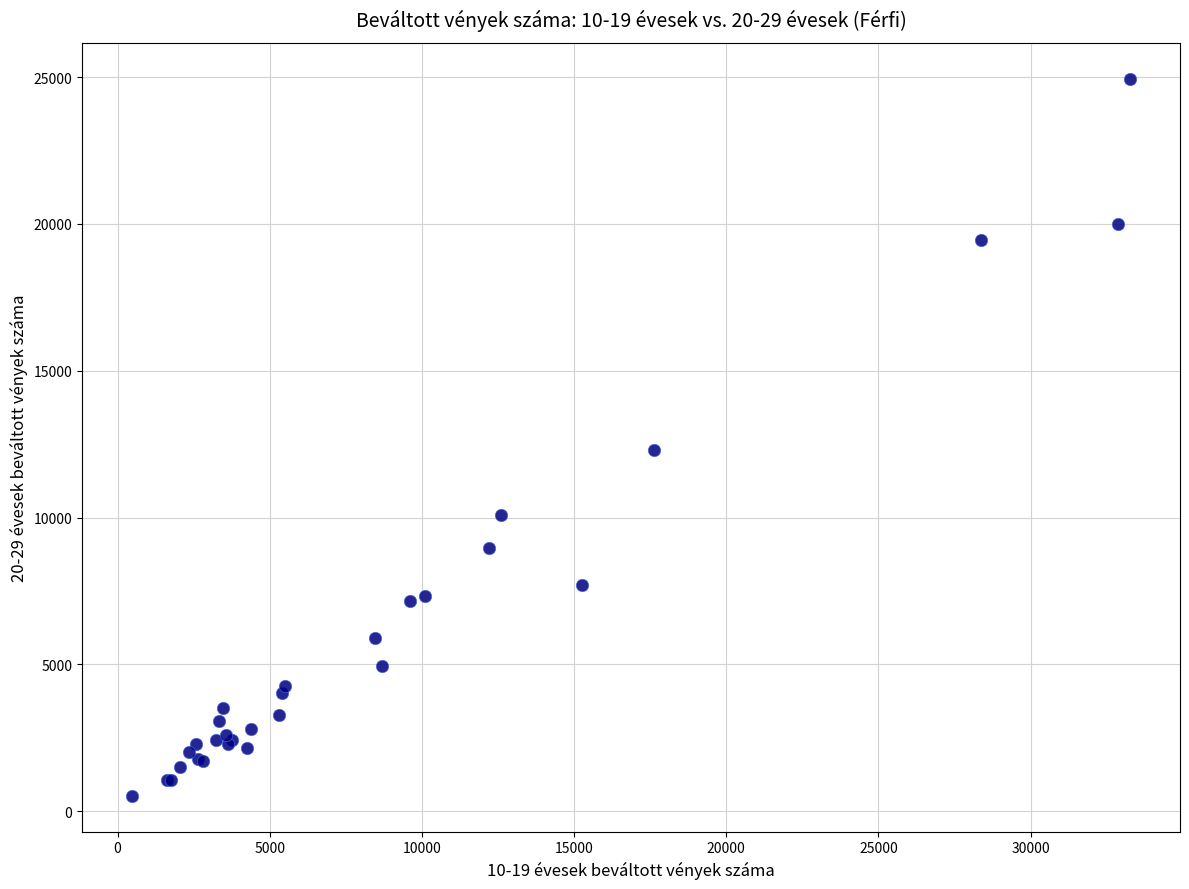

What Y value in the scatter plot is closest to 12737?

12296